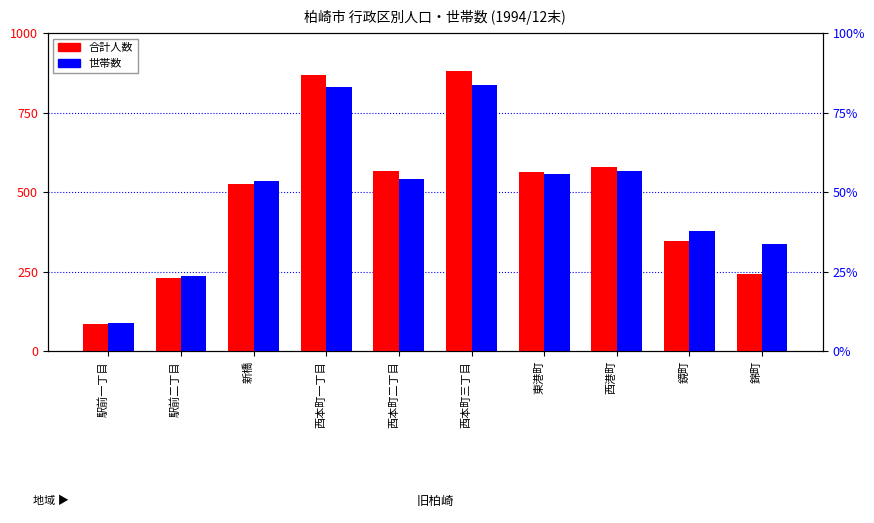

At which label does 合計人数 first exceed 564?

西本町一丁目